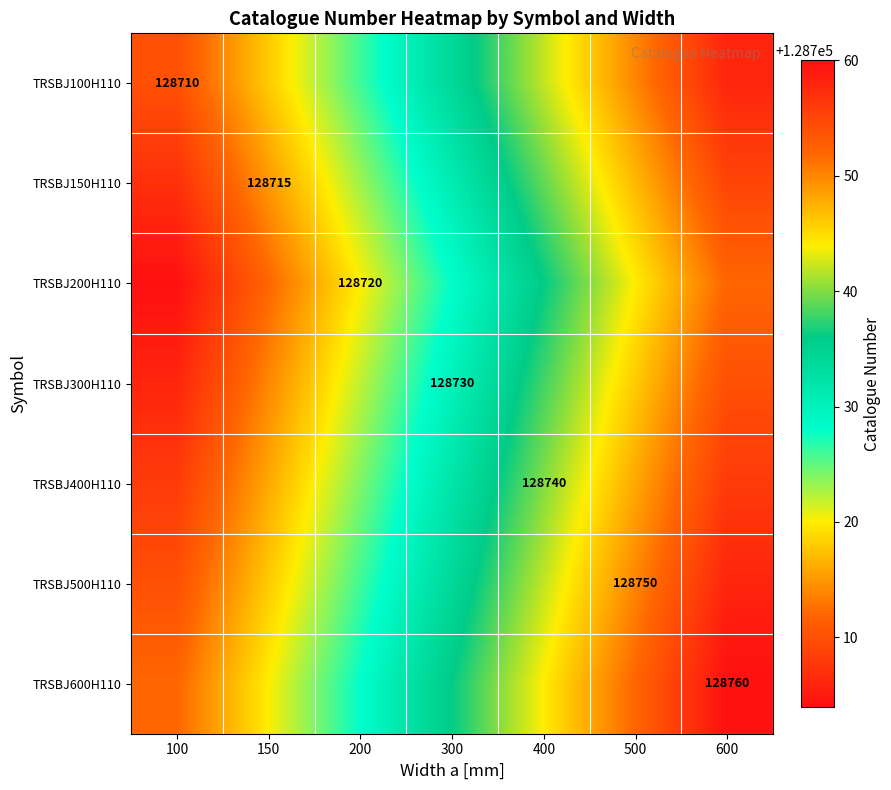

The value of TRSBJ150H110 at 150 is 128715. True or false?

True